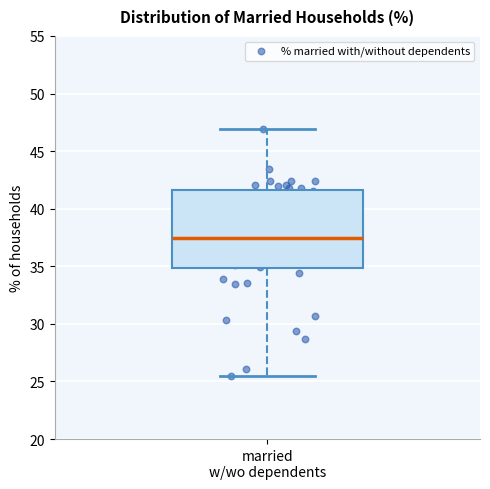

Transcribe this box plot: give where the median line is, the range the box spans, and where the two whiskers end, as read against the y-axis. The values are not printed on the chart, so give them approximately, as read against the axis.

median 37.5, box 35.0 to 41.5, whiskers 25.5 to 47.0